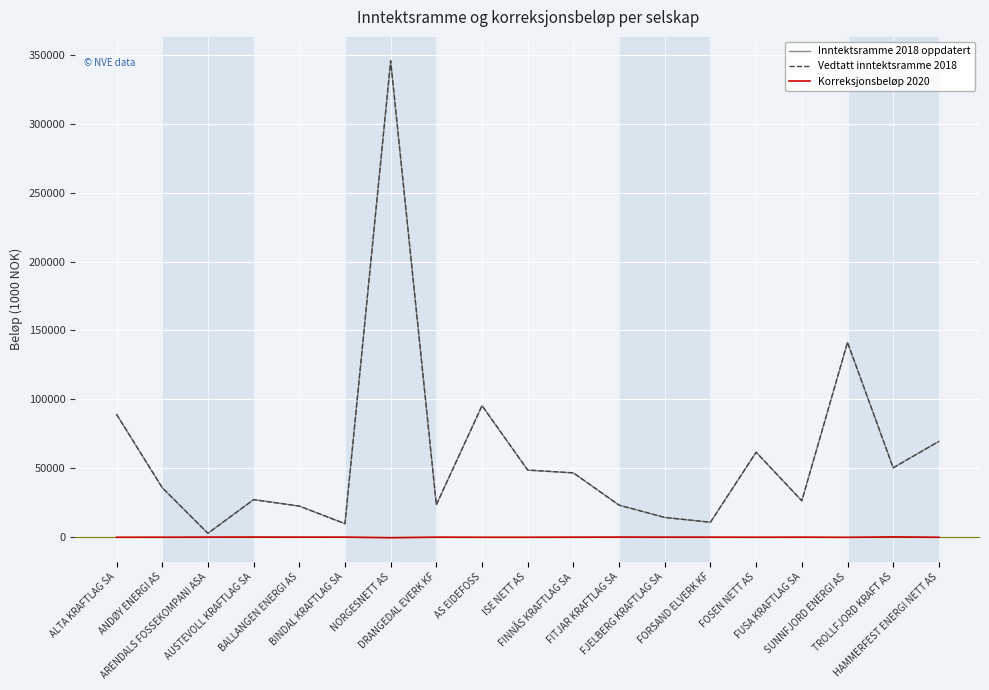

Is this an area chart (filled region under the line)?

No